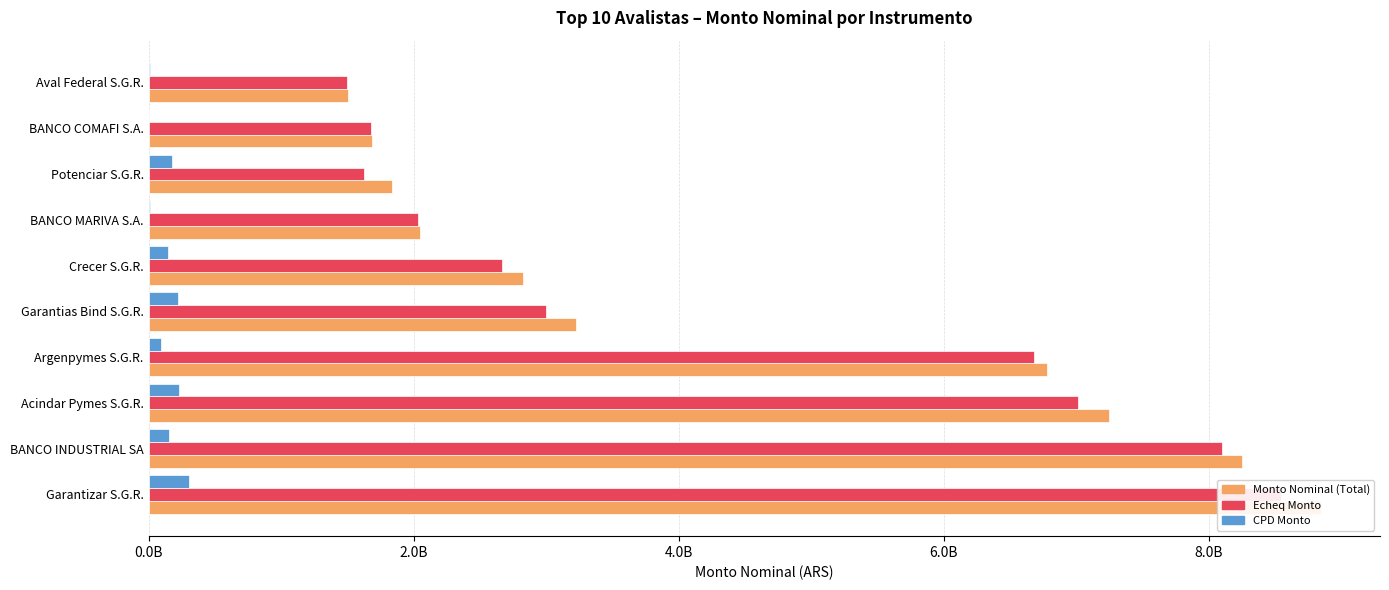

Which series has the largest total across all categories?

Monto Nominal (Total)